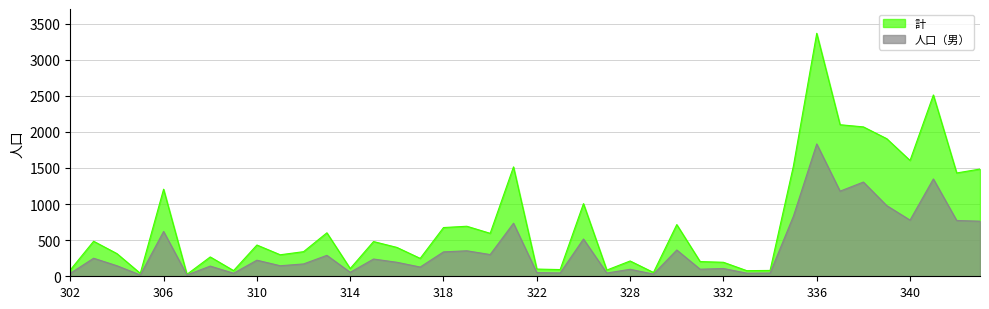

Between 319 and 334, which series saw the biggest shift?

計